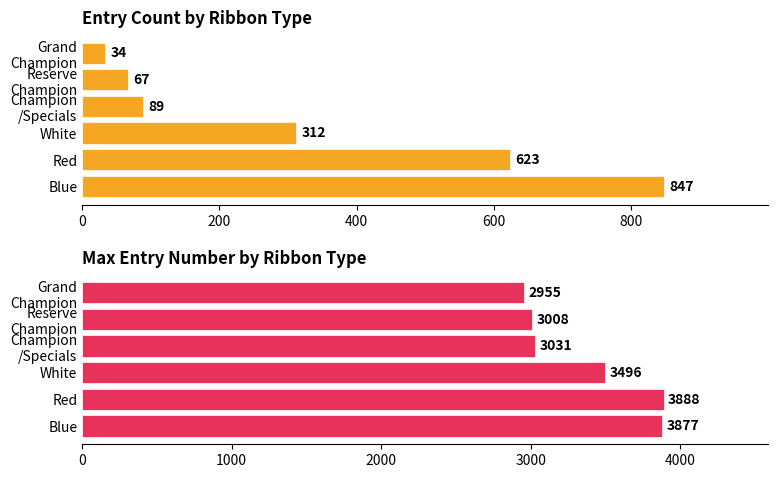

What value does the Entry Count series have at Red, to the nearest 10?

620